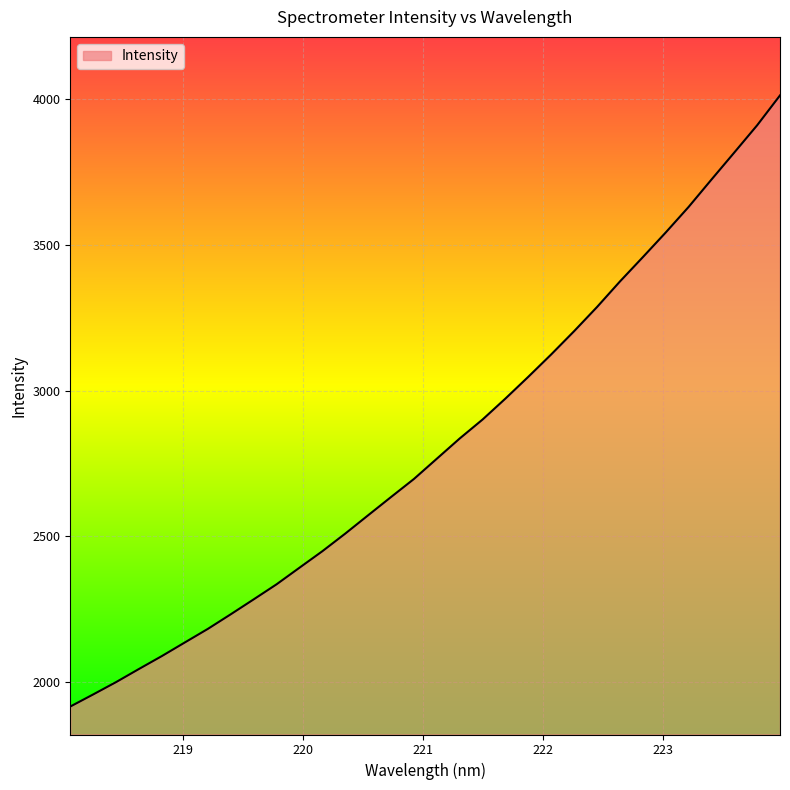

What is the smallest value displayed?

1916.8